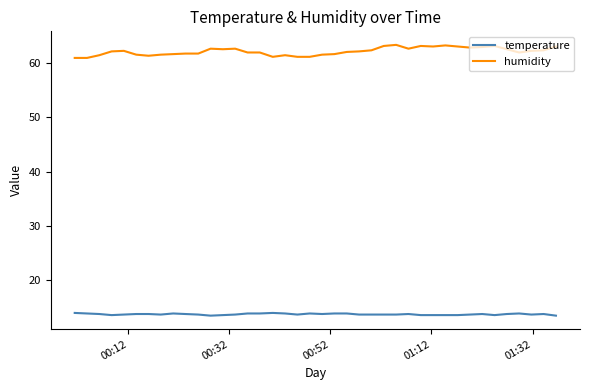

True or false: temperature and humidity intersect in this chart.

False